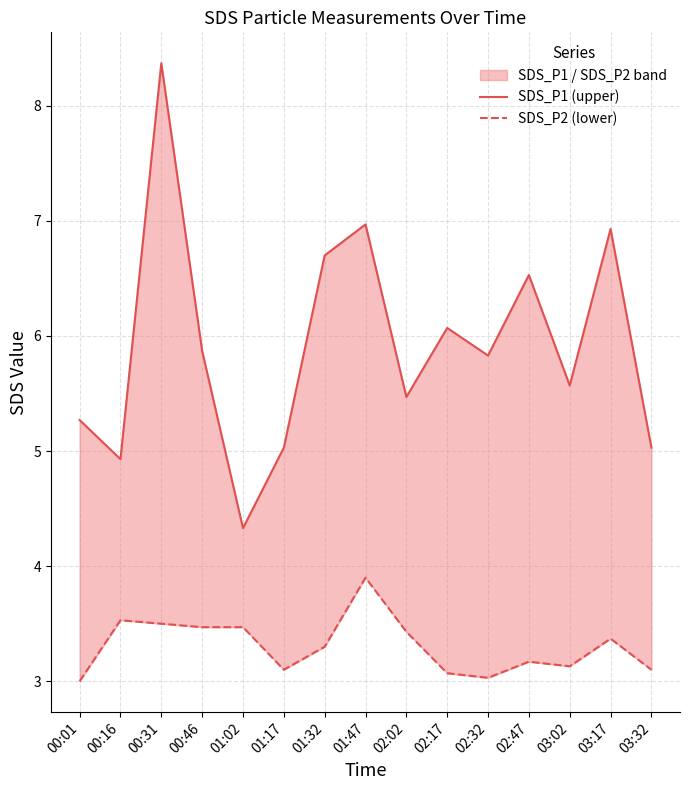

Reading left to right, what are all the values shown in this chart?

SDS_P1 (upper): 00:01=5.3	00:16=4.9	00:31=8.4	00:46=5.9	01:02=4.3	01:17=5.0	01:32=6.7	01:47=7.0	02:02=5.5	02:17=6.1	02:32=5.8	02:47=6.5	03:02=5.6	03:17=6.9	03:32=5.0
SDS_P2 (lower): 00:01=3.0	00:16=3.5	00:31=3.5	00:46=3.5	01:02=3.5	01:17=3.1	01:32=3.3	01:47=3.9	02:02=3.4	02:17=3.1	02:32=3.0	02:47=3.2	03:02=3.1	03:17=3.4	03:32=3.1